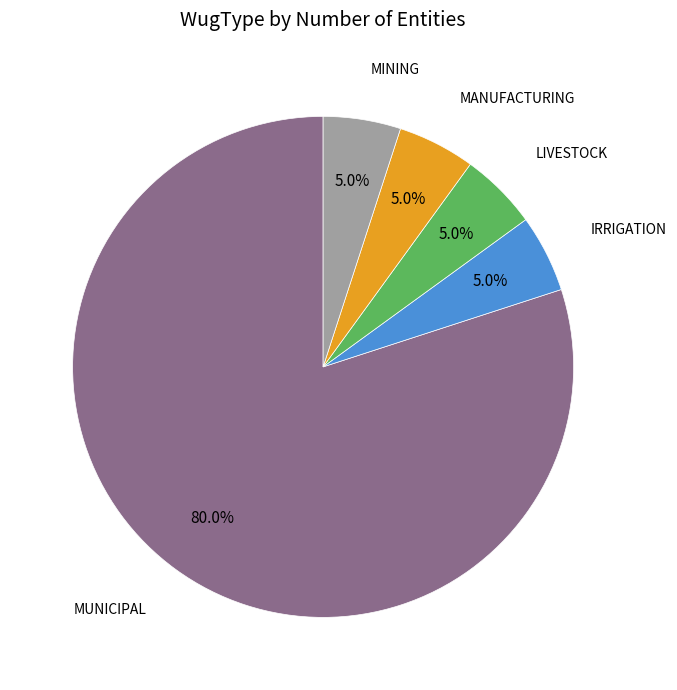

What percentage is the MINING slice, to the nearest percent?

5%